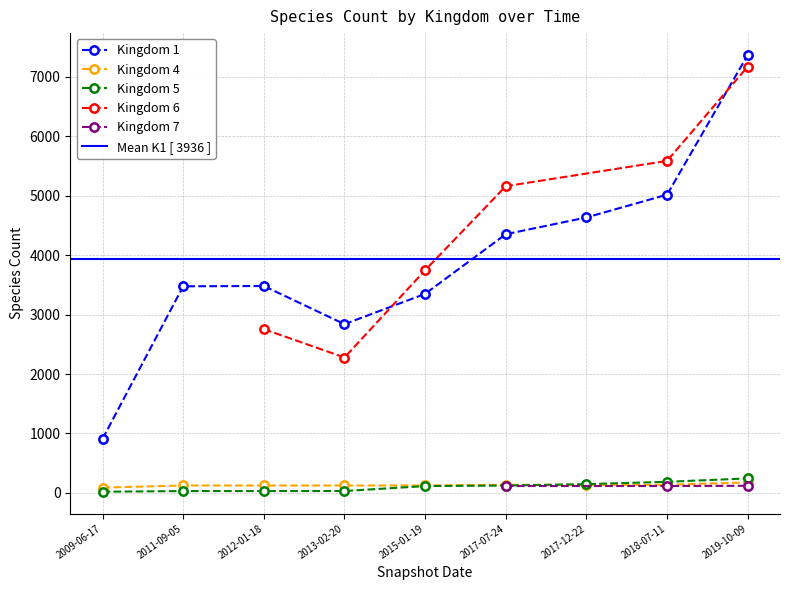

Is the value of Kingdom 5 at 2019-10-09 greater than the value of Kingdom 1 at 2019-10-09?

No